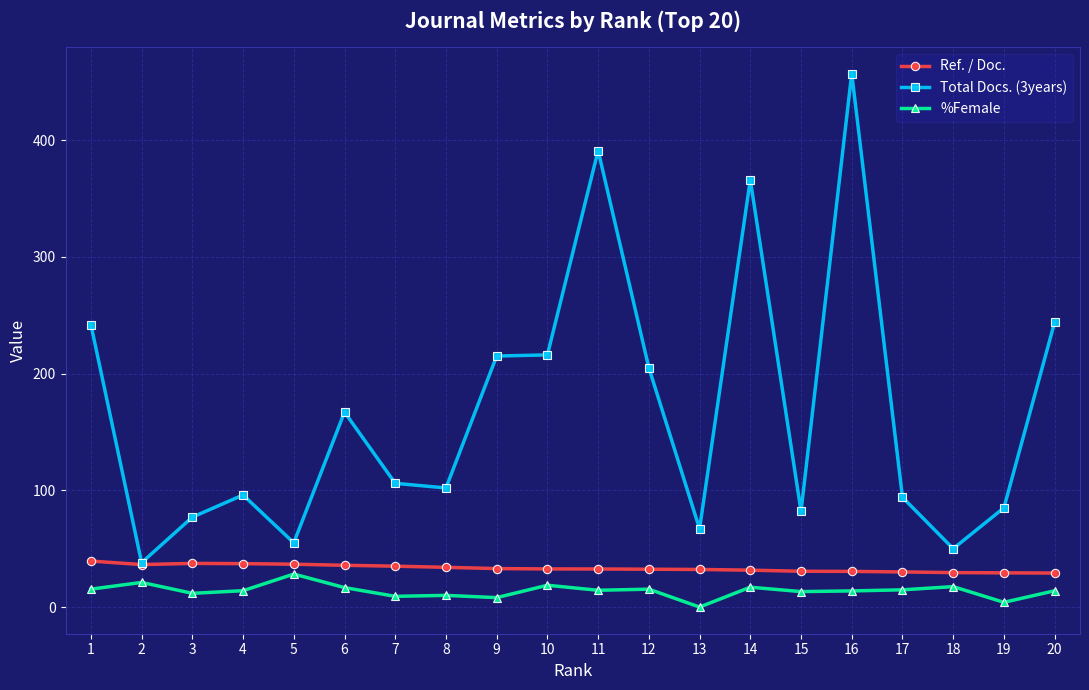

At which label does Total Docs. (3years) reach its peak?

16